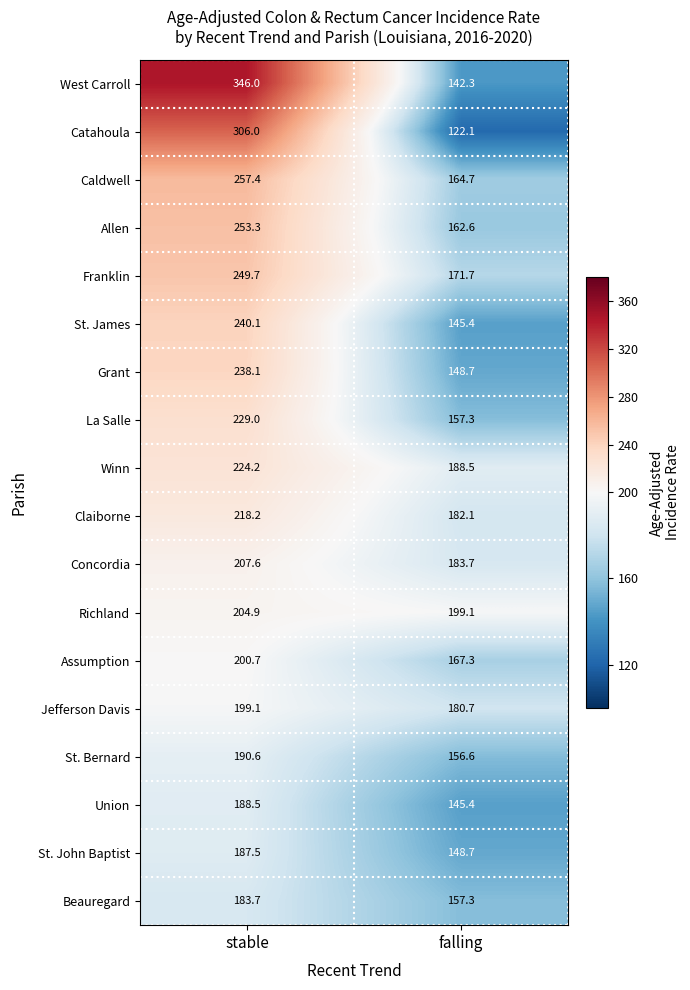

What is the minimum value for Grant?

148.7